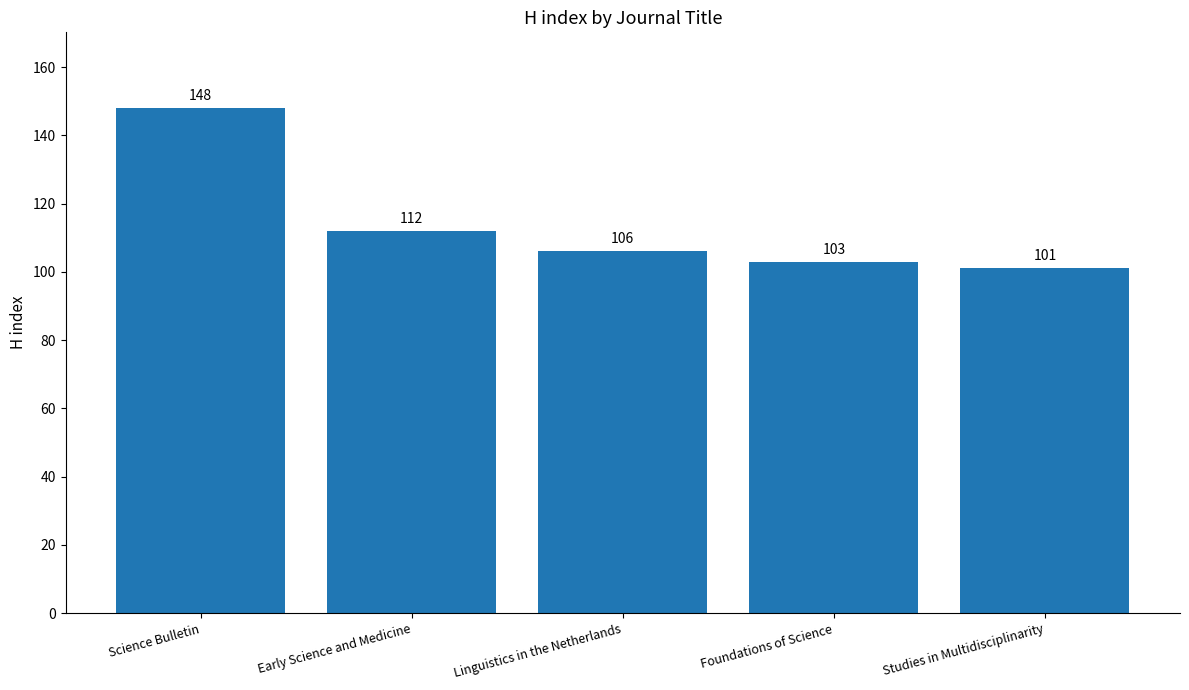

Reading right to left, what are all the values shown in this chart?

Studies in Multidisciplinarity=101	Foundations of Science=103	Linguistics in the Netherlands=106	Early Science and Medicine=112	Science Bulletin=148